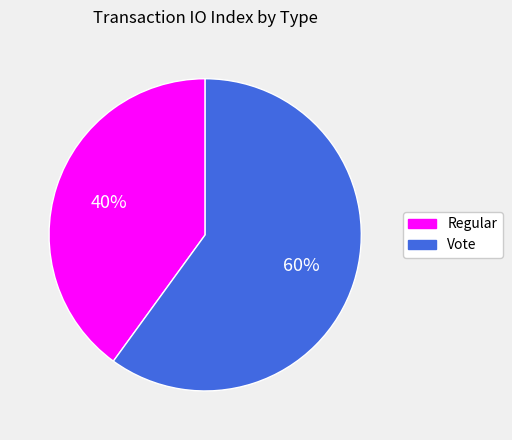

How many segments does this pie chart have?

2